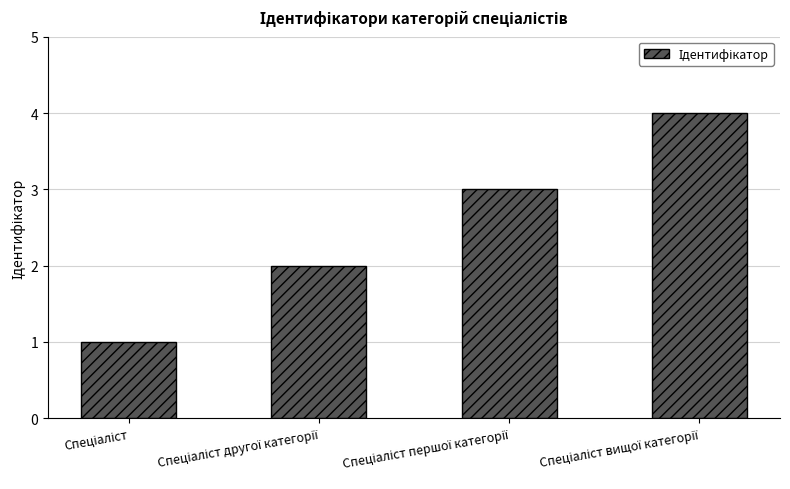

What is the smallest value displayed?

1